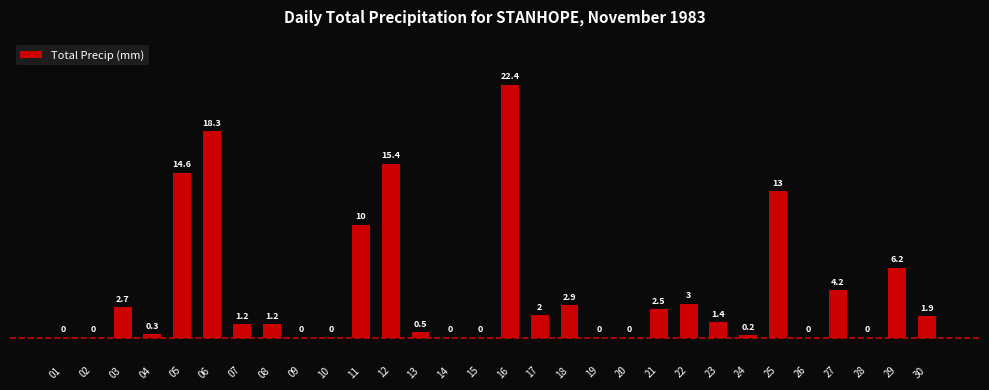

Which has a higher value, 13 or 09?

13